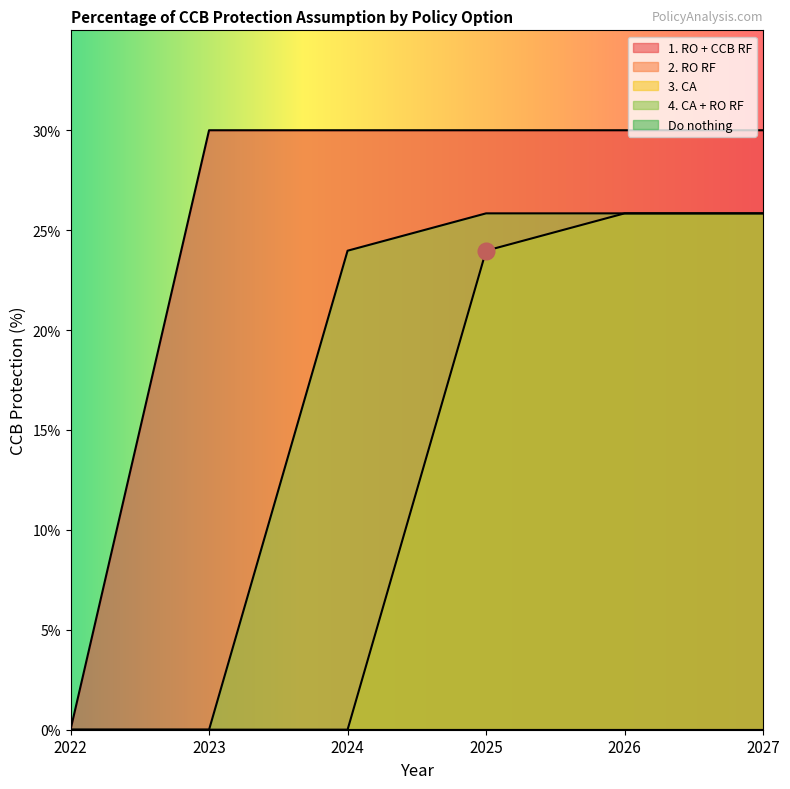

How many 3. CA values are between 0 and 1?

6